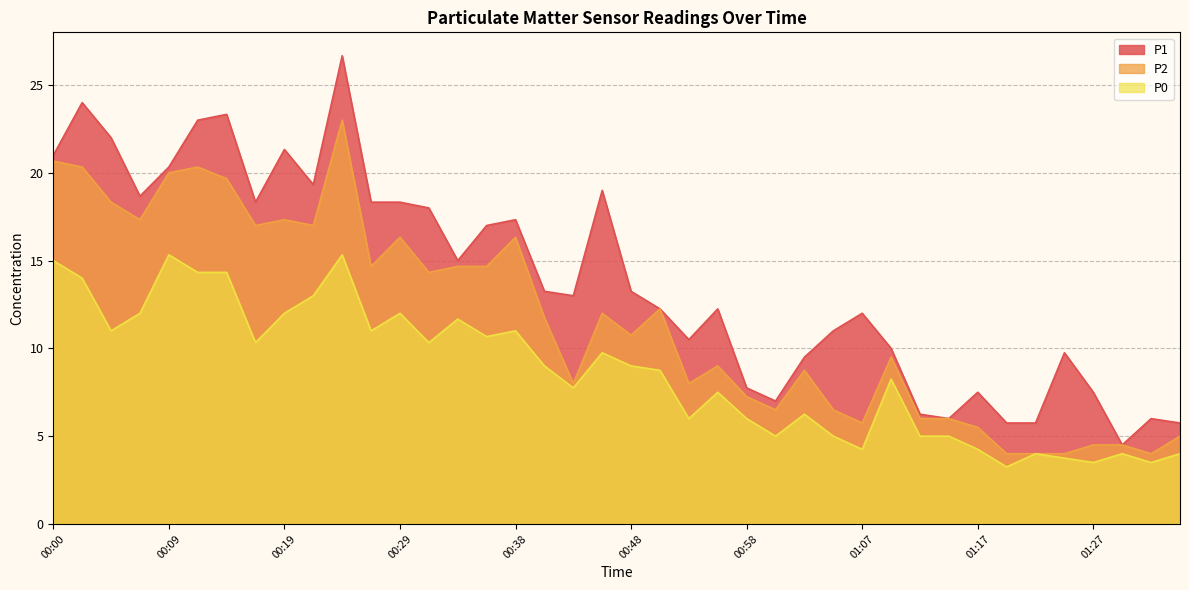

Reading left to right, list all the values displayed in this chart.

P1: 00:00=21.0	00:02=24.0	00:04=22.0	00:07=18.7	00:09=20.3	00:12=23.0	00:14=23.3	00:17=18.3	00:19=21.3	00:21=19.3	00:24=26.7	00:26=18.3	00:29=18.3	00:31=18.0	00:33=15.0	00:36=17.0	00:38=17.3	00:41=13.2	00:43=13.0	00:46=19.0	00:48=13.2	00:50=12.2	00:53=10.5	00:55=12.2	00:58=7.8	01:00=7.0	01:03=9.5	01:05=11.0	01:07=12.0	01:10=10.0	01:12=6.2	01:15=6.0	01:17=7.5	01:20=5.8	01:22=5.8	01:24=9.8	01:27=7.5	01:29=4.5	01:32=6.0	01:34=5.8
P2: 00:00=20.7	00:02=20.3	00:04=18.3	00:07=17.3	00:09=20.0	00:12=20.3	00:14=19.7	00:17=17.0	00:19=17.3	00:21=17.0	00:24=23.0	00:26=14.7	00:29=16.3	00:31=14.3	00:33=14.7	00:36=14.7	00:38=16.3	00:41=11.8	00:43=8.0	00:46=12.0	00:48=10.8	00:50=12.2	00:53=8.0	00:55=9.0	00:58=7.2	01:00=6.5	01:03=8.8	01:05=6.5	01:07=5.8	01:10=9.5	01:12=6.0	01:15=6.0	01:17=5.5	01:20=4.0	01:22=4.0	01:24=4.0	01:27=4.5	01:29=4.5	01:32=4.0	01:34=5.0
P0: 00:00=15.0	00:02=14.0	00:04=11.0	00:07=12.0	00:09=15.3	00:12=14.3	00:14=14.3	00:17=10.3	00:19=12.0	00:21=13.0	00:24=15.3	00:26=11.0	00:29=12.0	00:31=10.3	00:33=11.7	00:36=10.7	00:38=11.0	00:41=9.0	00:43=7.8	00:46=9.8	00:48=9.0	00:50=8.8	00:53=6.0	00:55=7.5	00:58=6.0	01:00=5.0	01:03=6.2	01:05=5.0	01:07=4.2	01:10=8.2	01:12=5.0	01:15=5.0	01:17=4.2	01:20=3.2	01:22=4.0	01:24=3.8	01:27=3.5	01:29=4.0	01:32=3.5	01:34=4.0